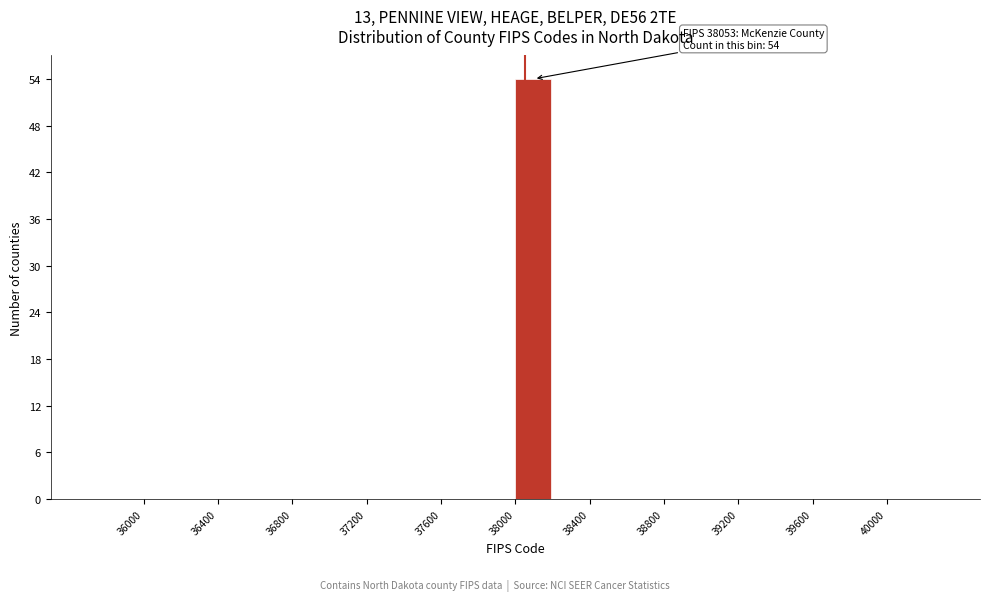

Over which range of the x-axis is the bar tallest?

38000 to 38200